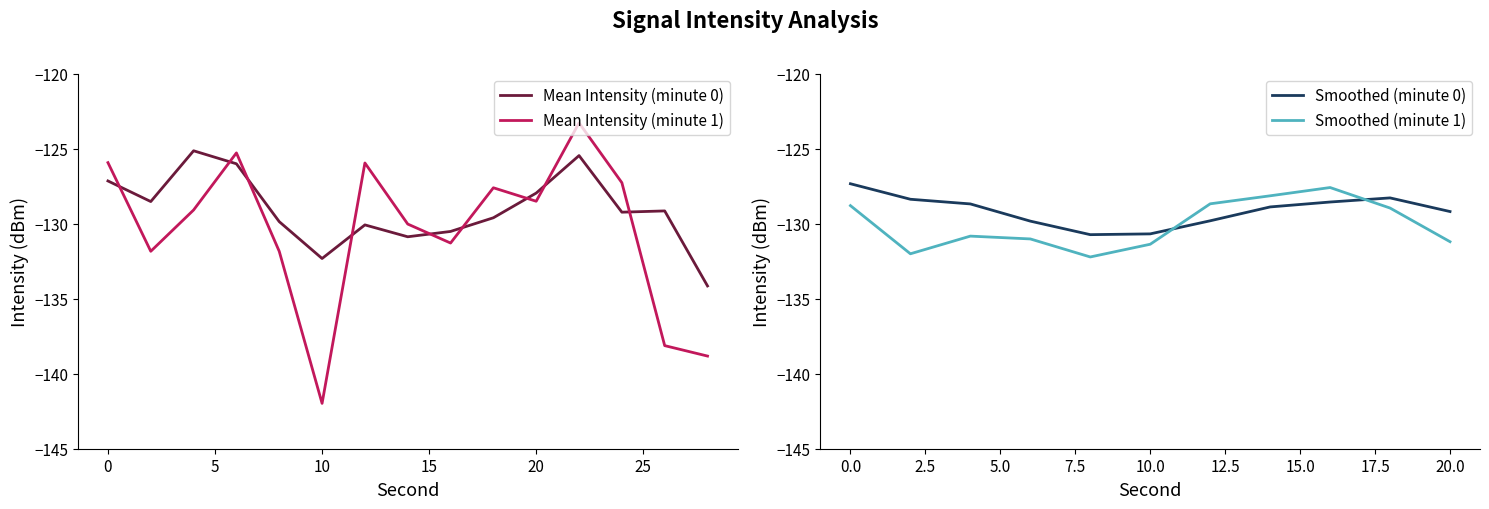

What is the lowest value of the Mean Intensity (minute 1) series?

-142.0